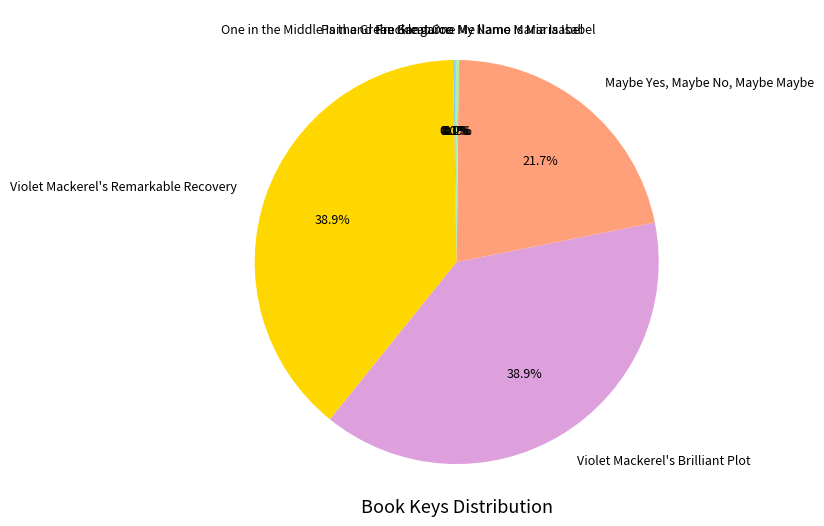

Does any single category account for the majority?

No